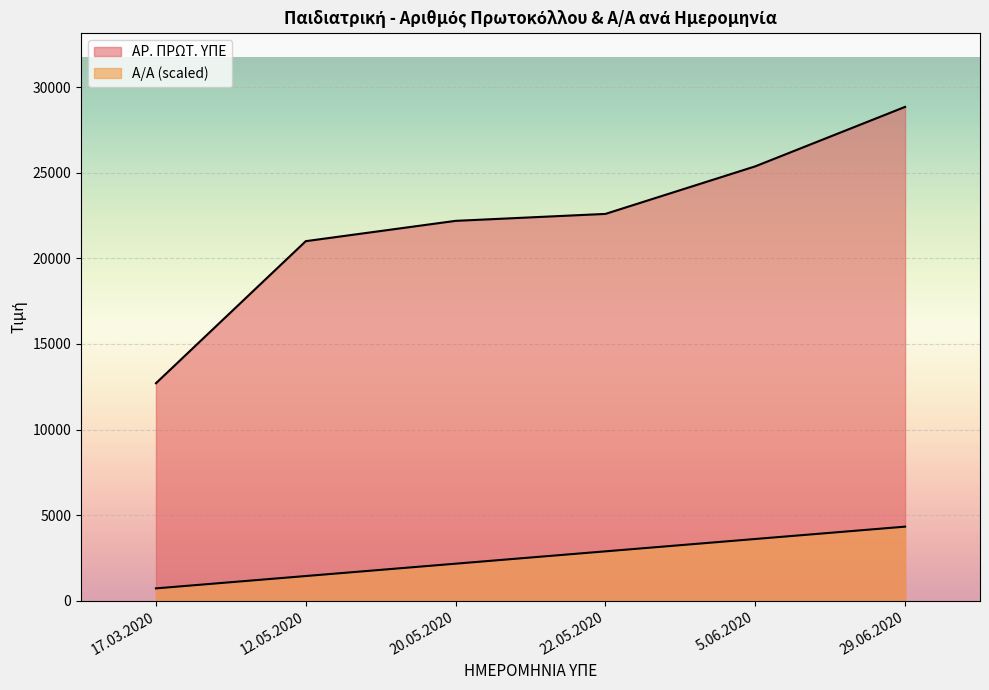

How many lines are shown in the chart?

2